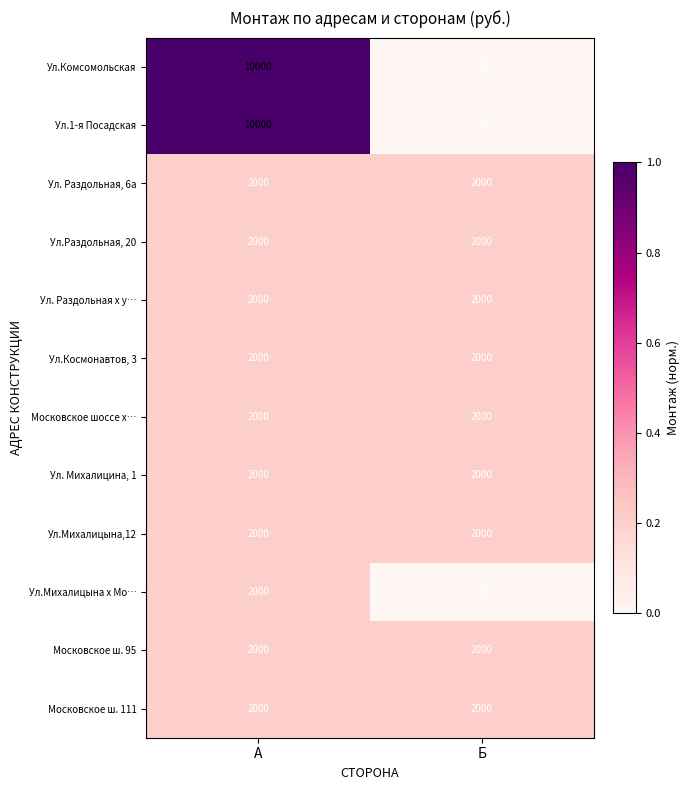

What is the difference between the Ул.1-я Посадская values at А and Б?

10000